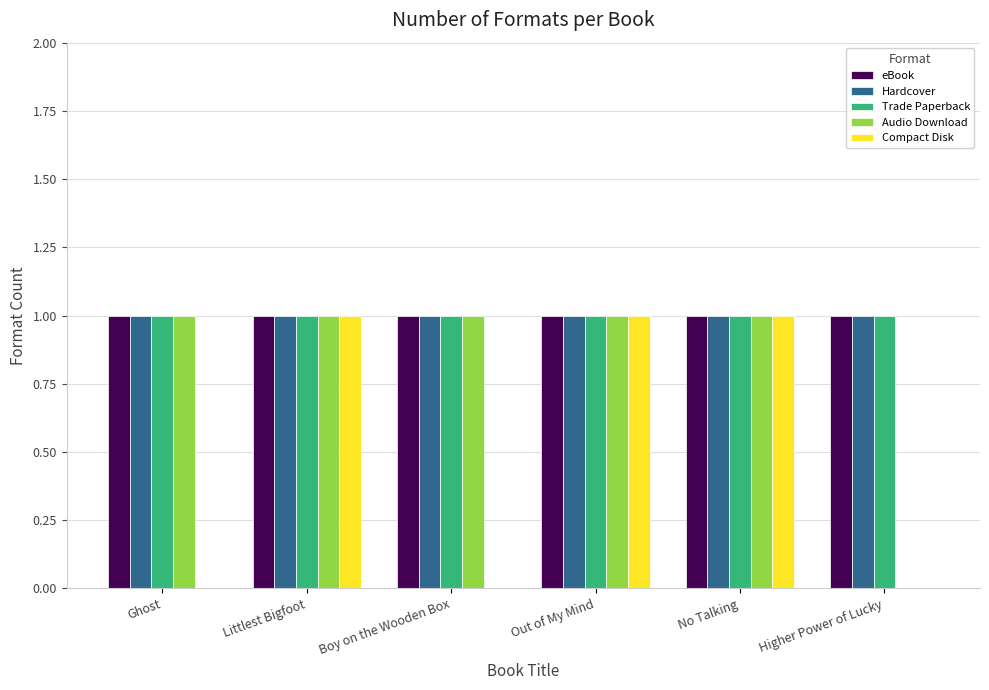

What is the total value across all series at Boy on the Wooden Box?

4